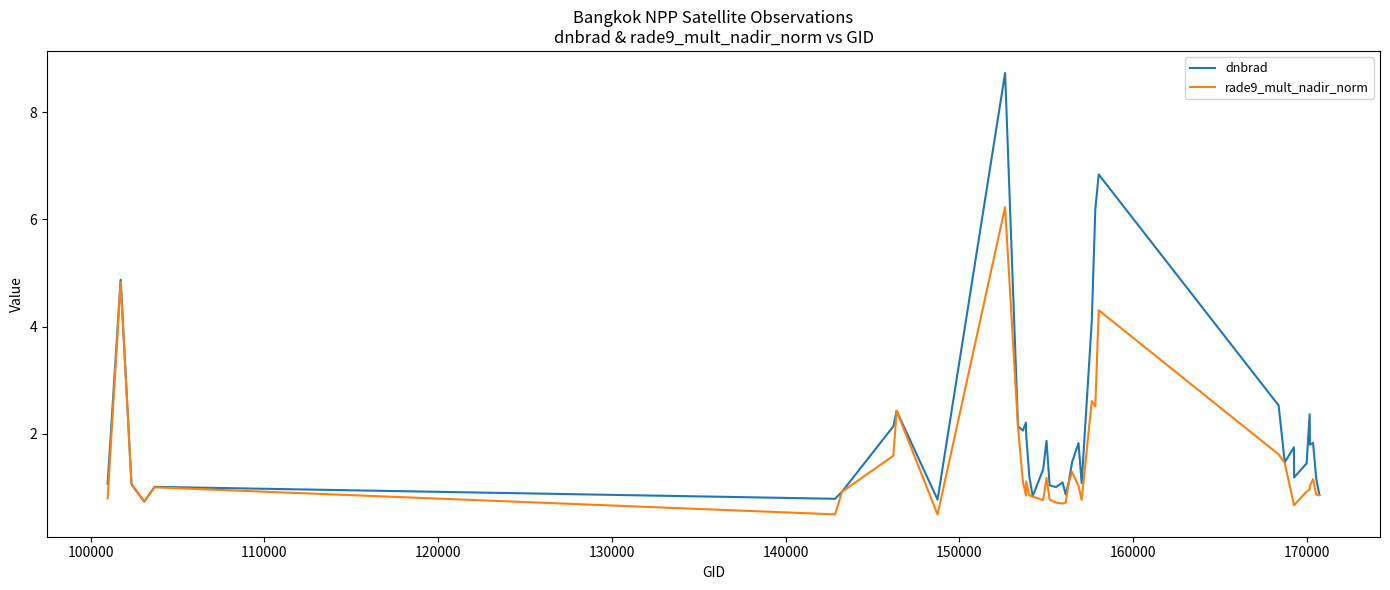

List the series in order of their overall mean, lowest first.

rade9_mult_nadir_norm, dnbrad